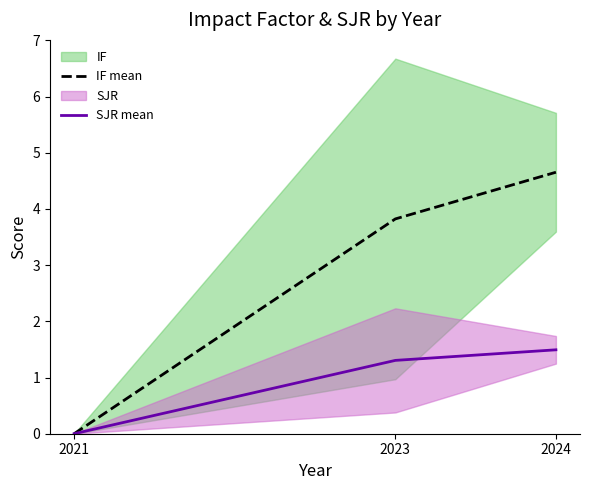

How many values in the SJR mean series are below 1?

1